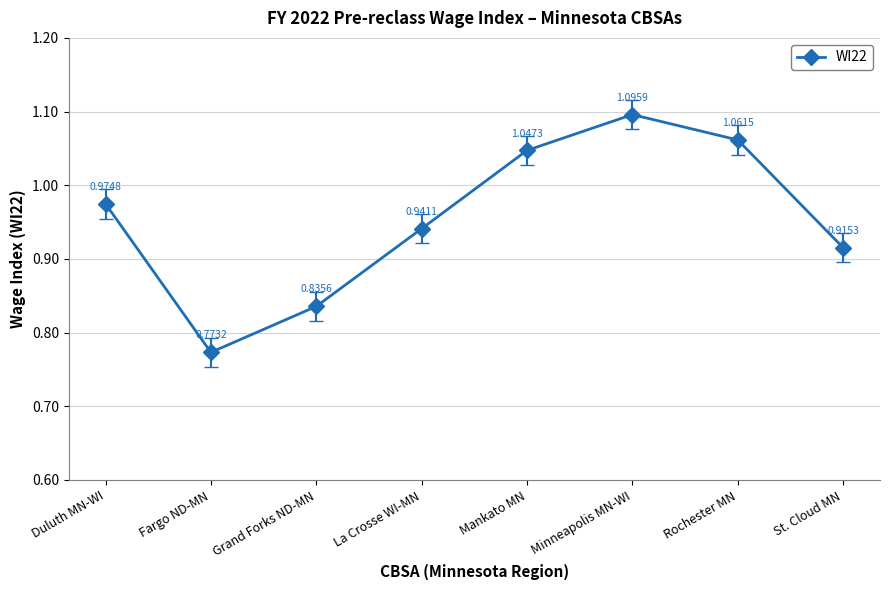

What position from the right is Fargo ND-MN?

7